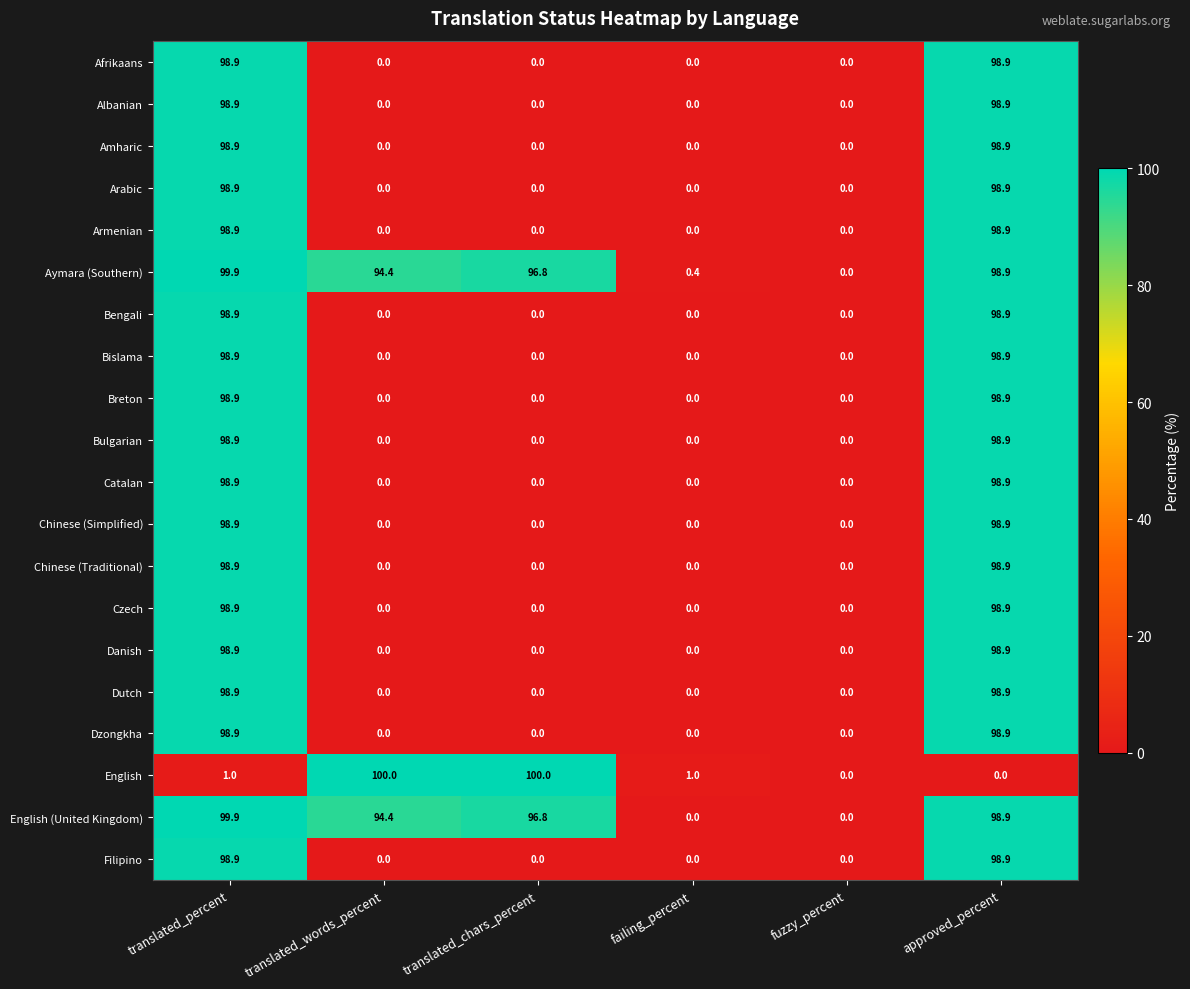

Which series has the widest spread of values?

English